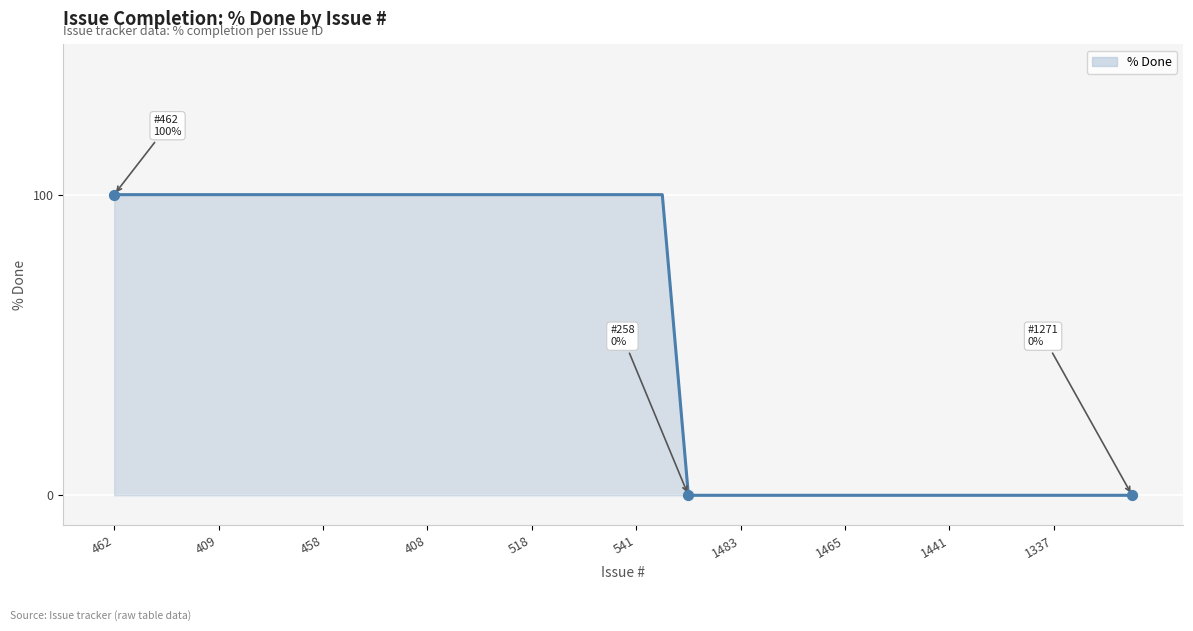

What is the difference between the maximum and minimum values?

100